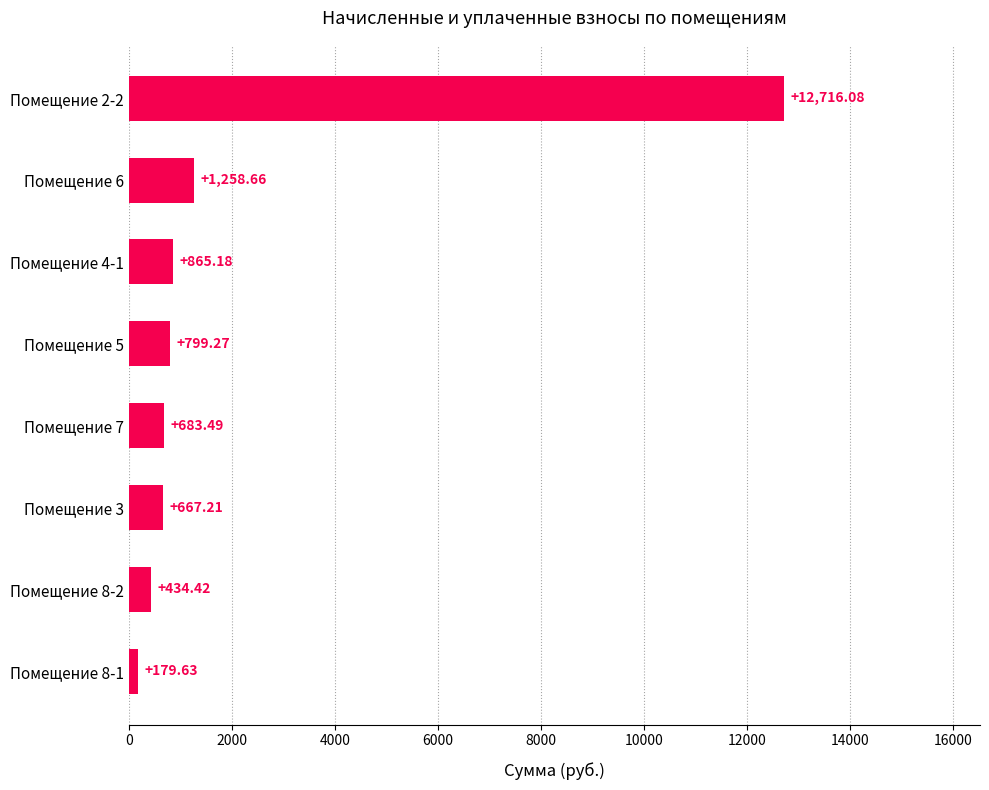

Rank the categories by value from highest to lowest.

Помещение 2-2, Помещение 6, Помещение 4-1, Помещение 5, Помещение 7, Помещение 3, Помещение 8-2, Помещение 8-1